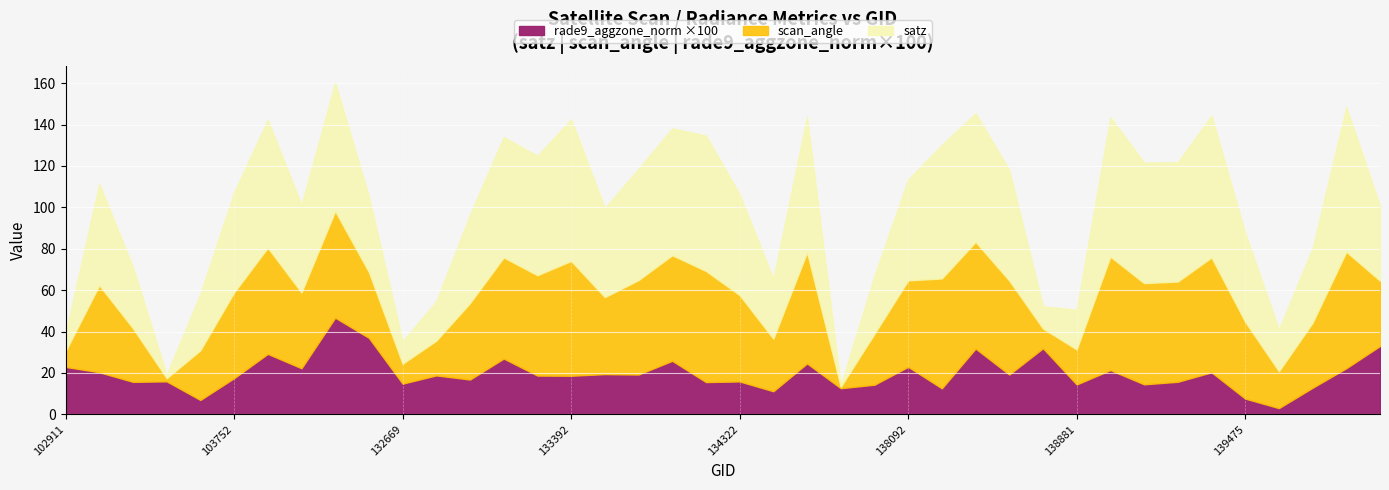

What is the total value across all series at 132296?

114.0